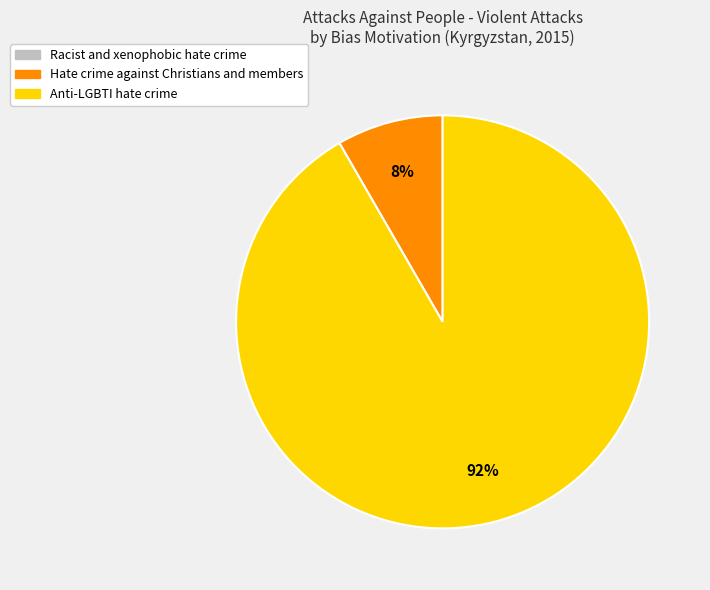

What is the largest slice in the pie chart?

Anti-LGBTI hate crime